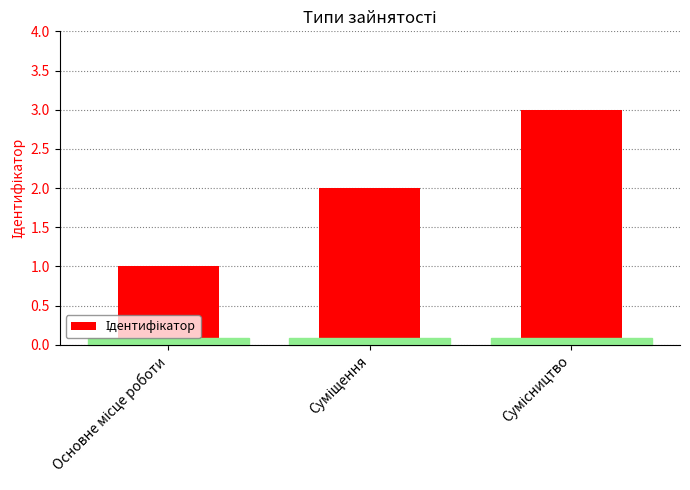

What is the maximum value shown in the chart?

3